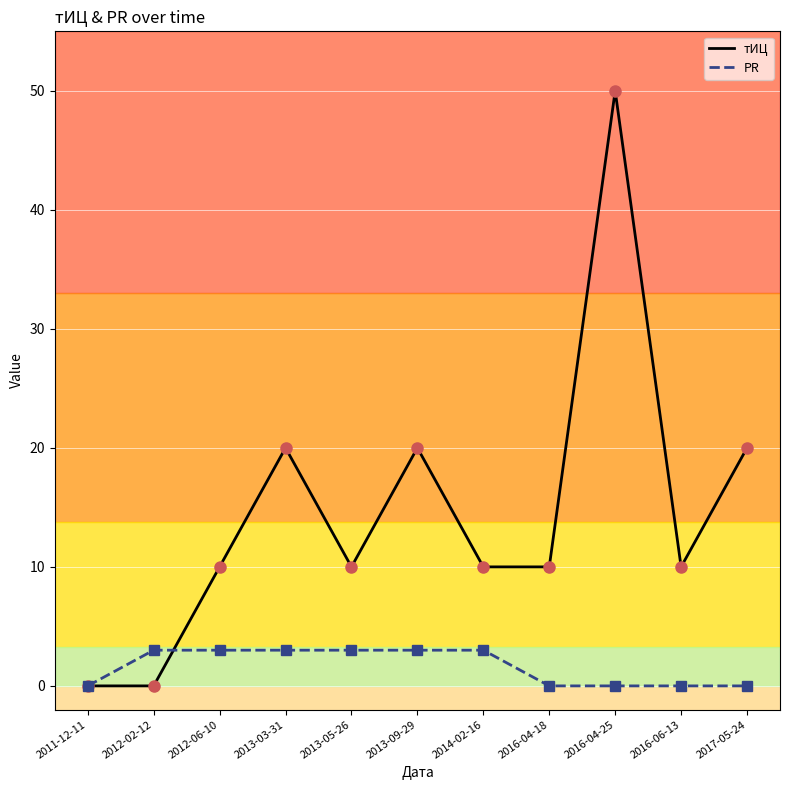

Rank the series at 2013-03-31 from lowest to highest value.

PR, тИЦ